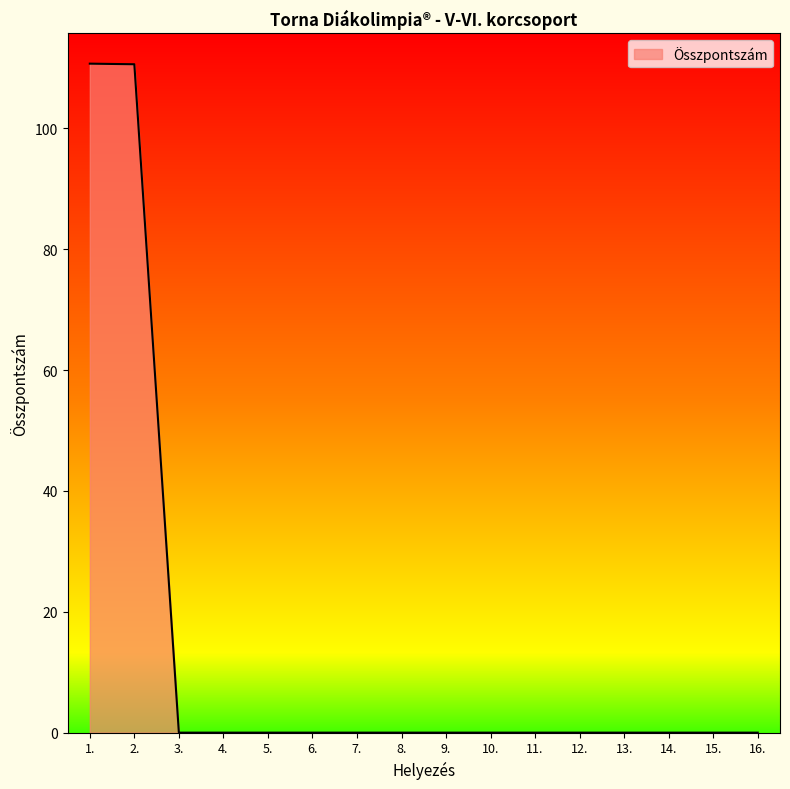

How many lines are shown in the chart?

1